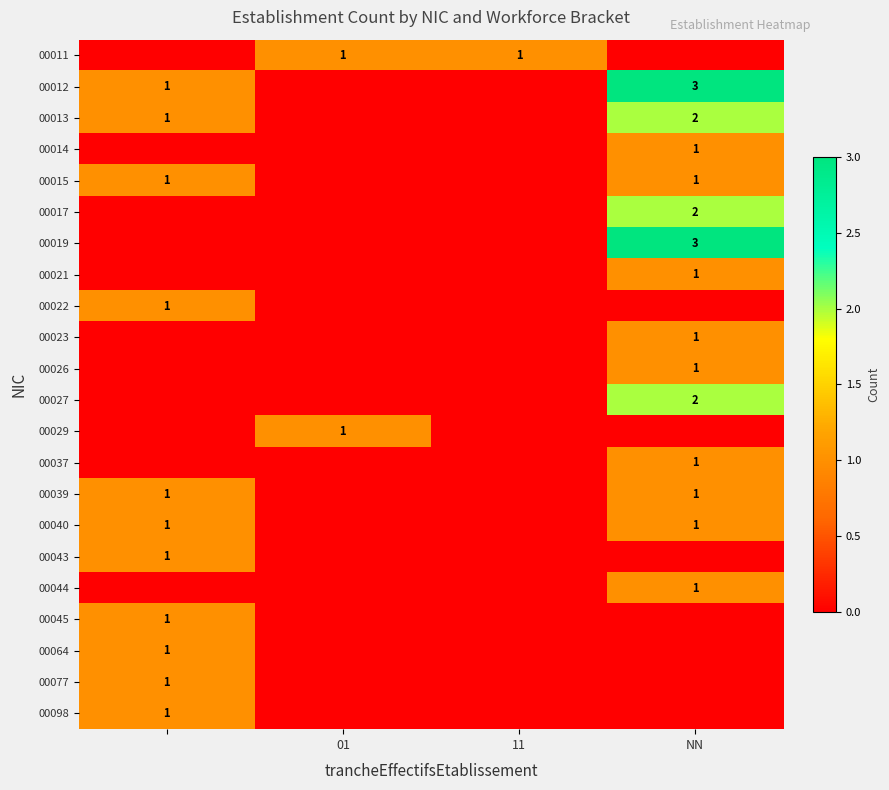

The value of 00019 at NN is 5. True or false?

False